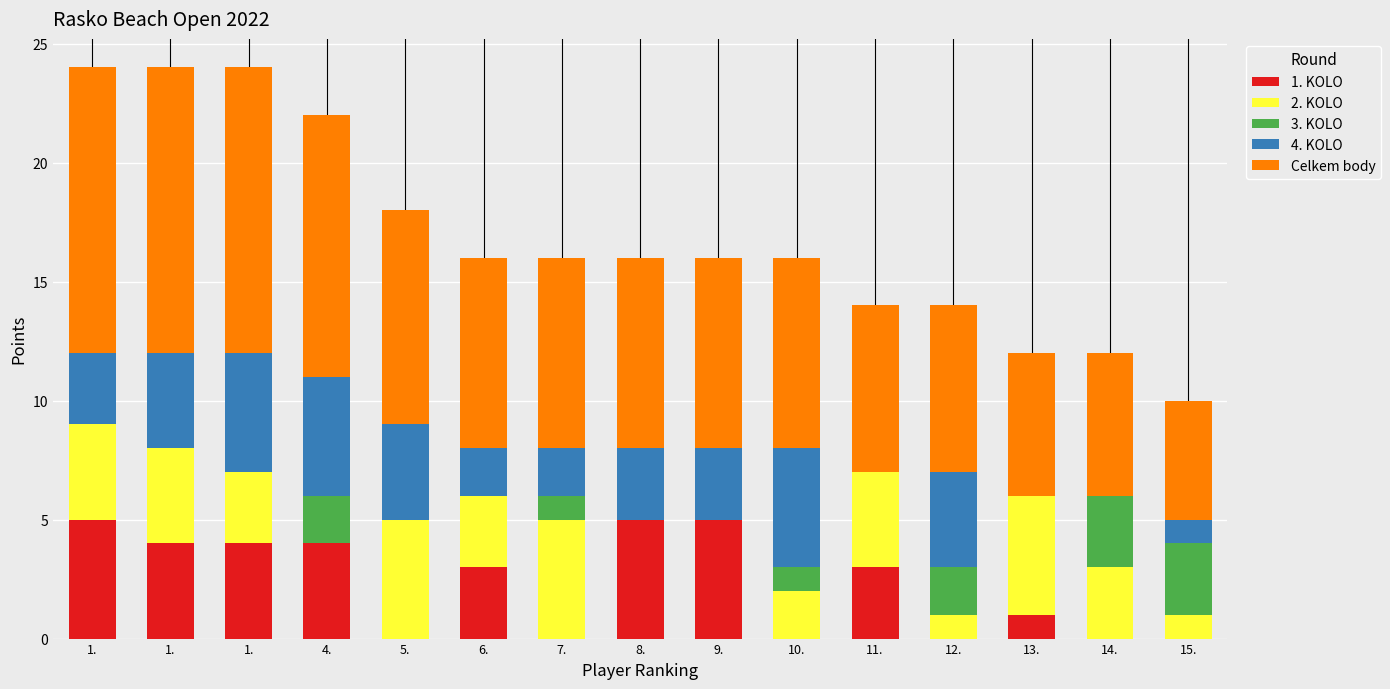

True or false: 2. KOLO has a value of 0 at 12..

False